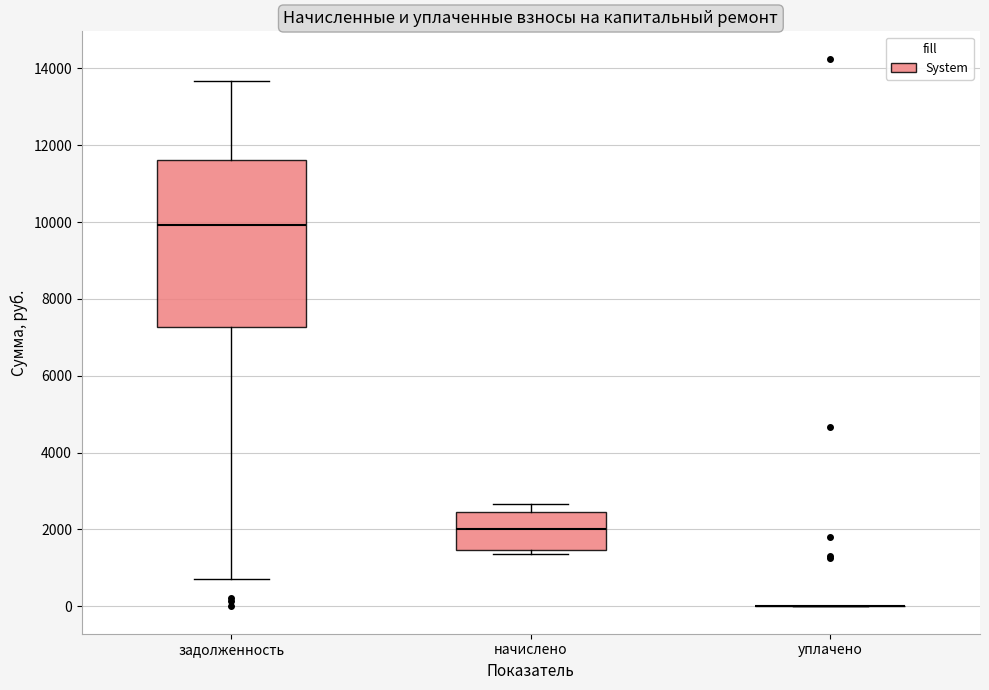

Which box is the tallest, from its lower edge to its upper edge?

задолженность